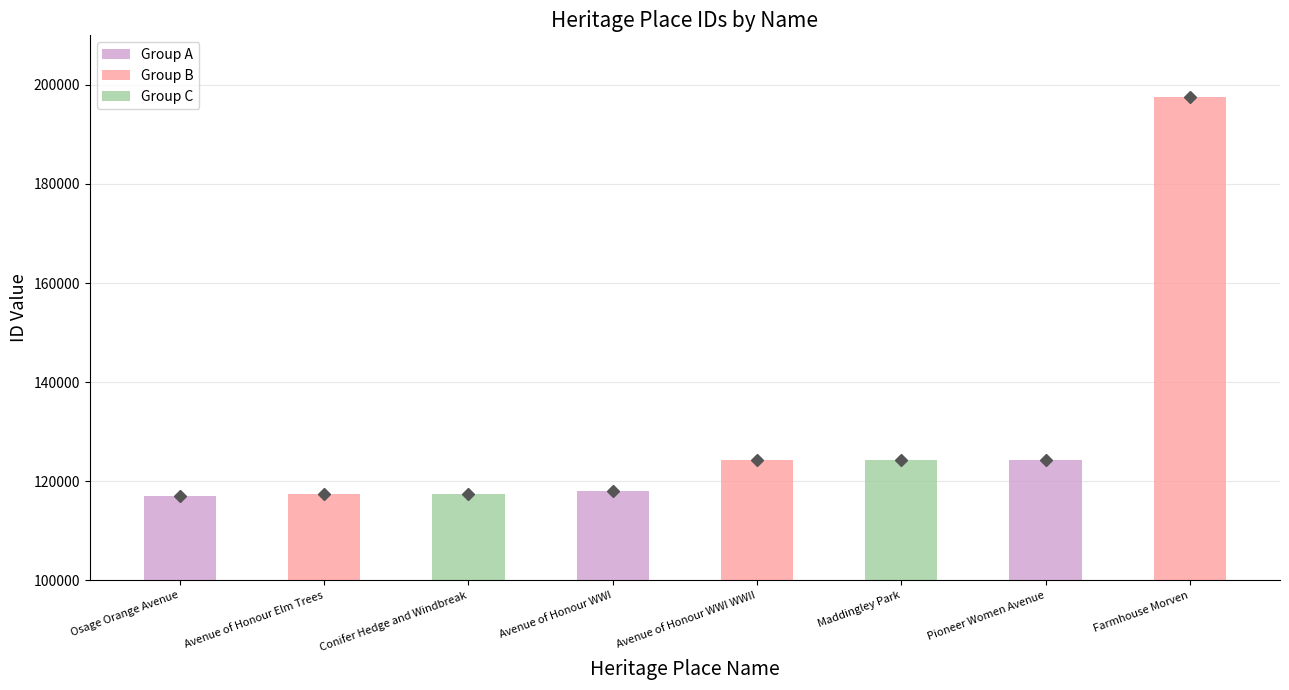

What is the maximum value shown in the chart?

197645